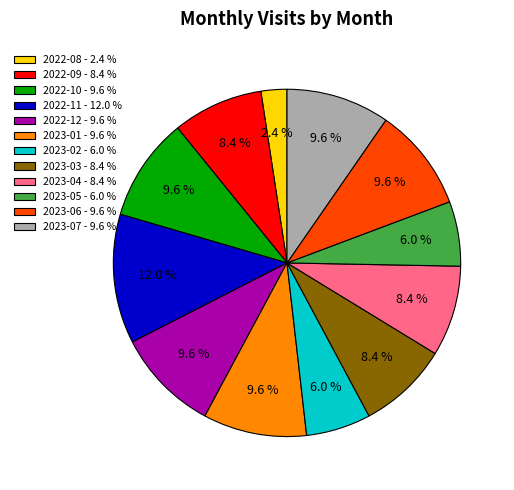

Between 2022-10 and 2023-03, which is larger?

2022-10